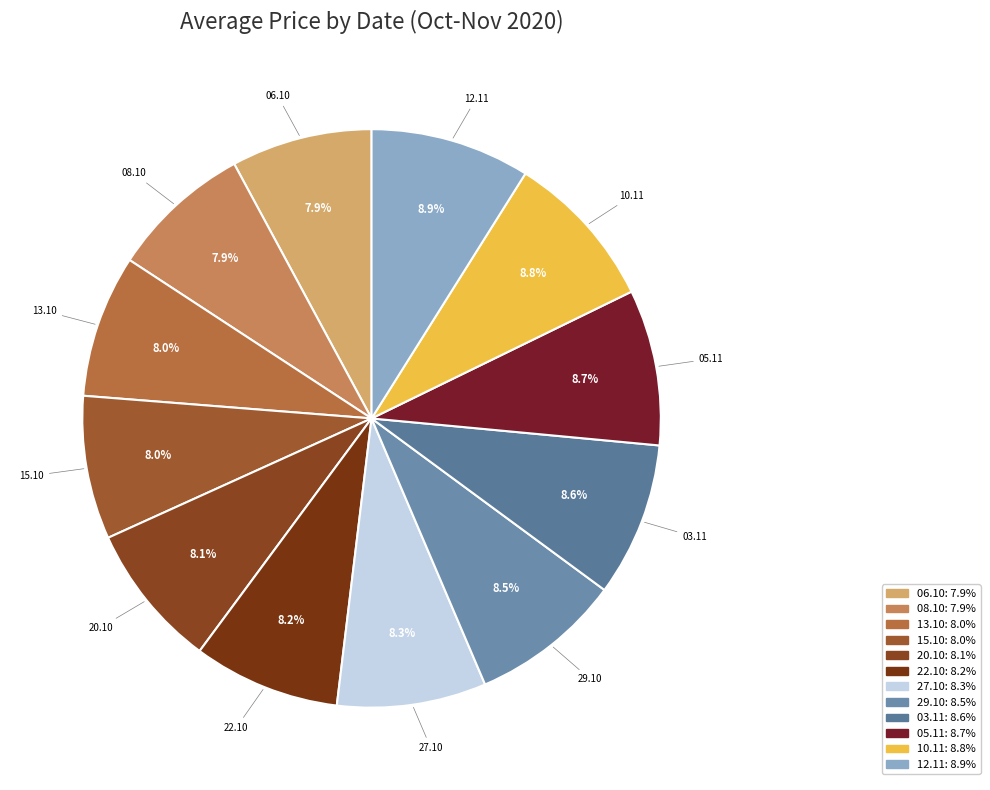

Does 27.10 account for over 50% of the chart?

No